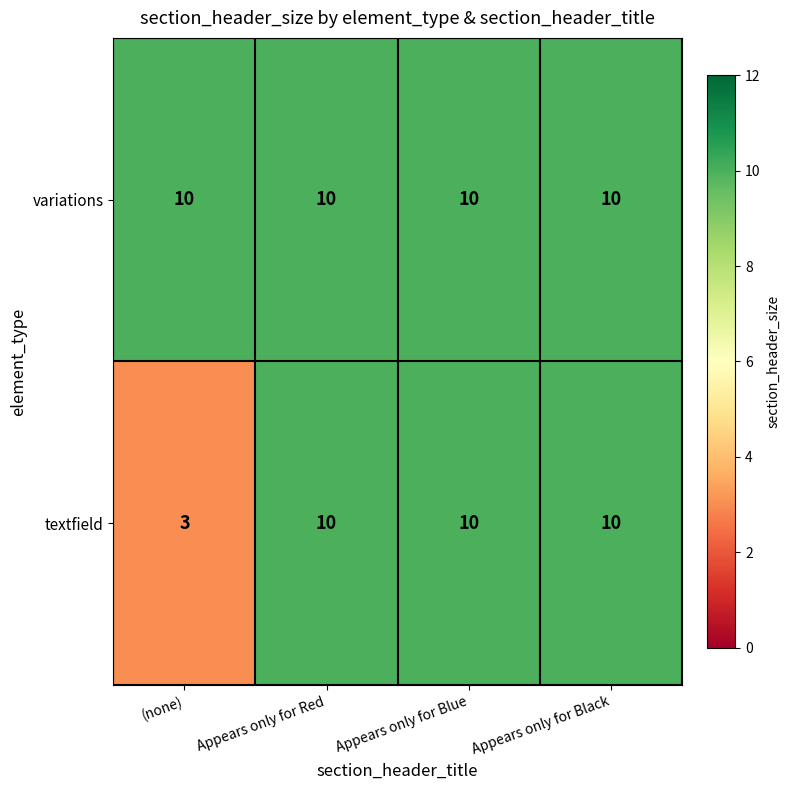

What is the greatest value displayed?

10